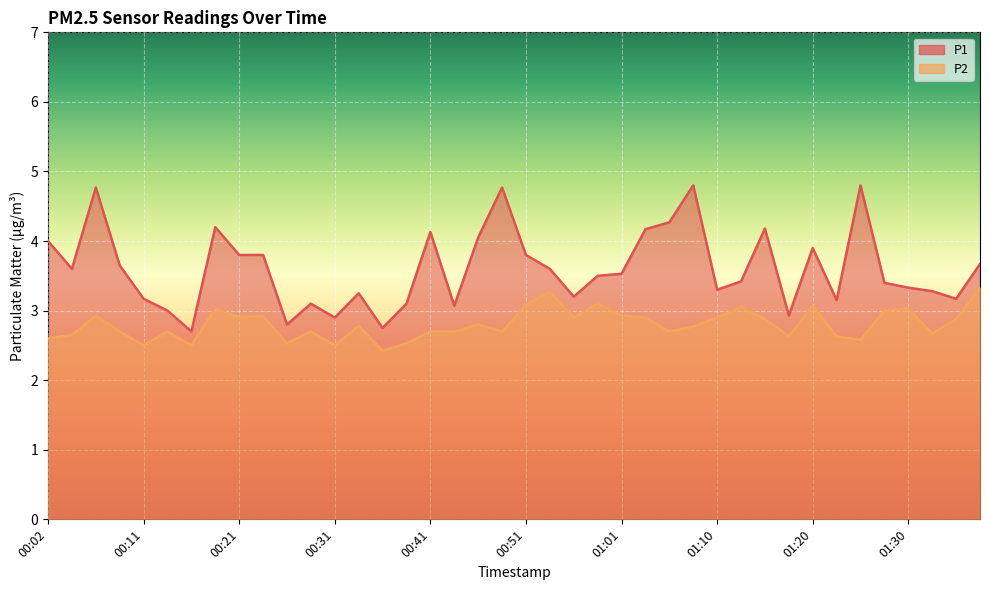

What position from the left is 01:27?

36